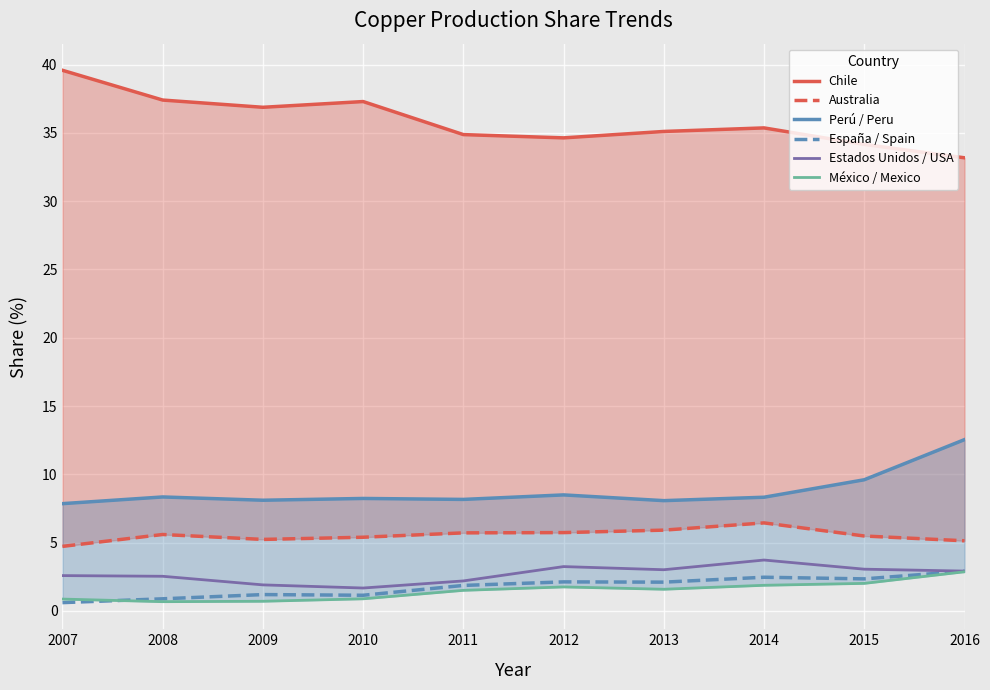

At 2015, list the series in order from smallest to largest.

México / Mexico, España / Spain, Estados Unidos / USA, Australia, Perú / Peru, Chile